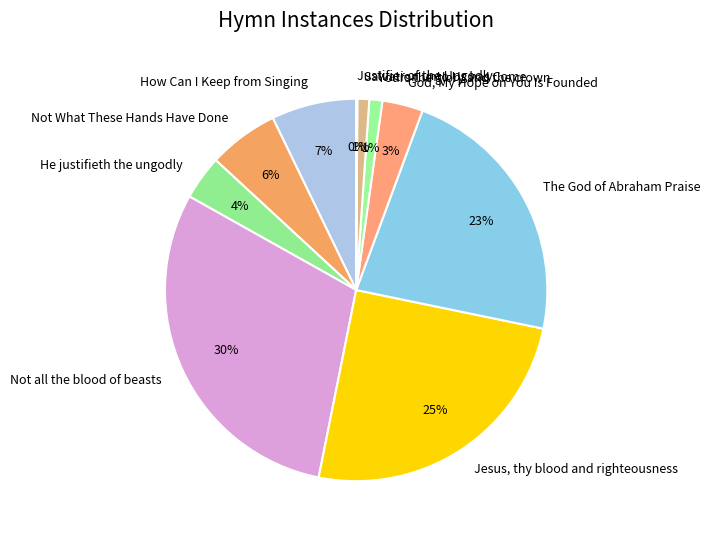

Is there a majority slice in this chart?

No